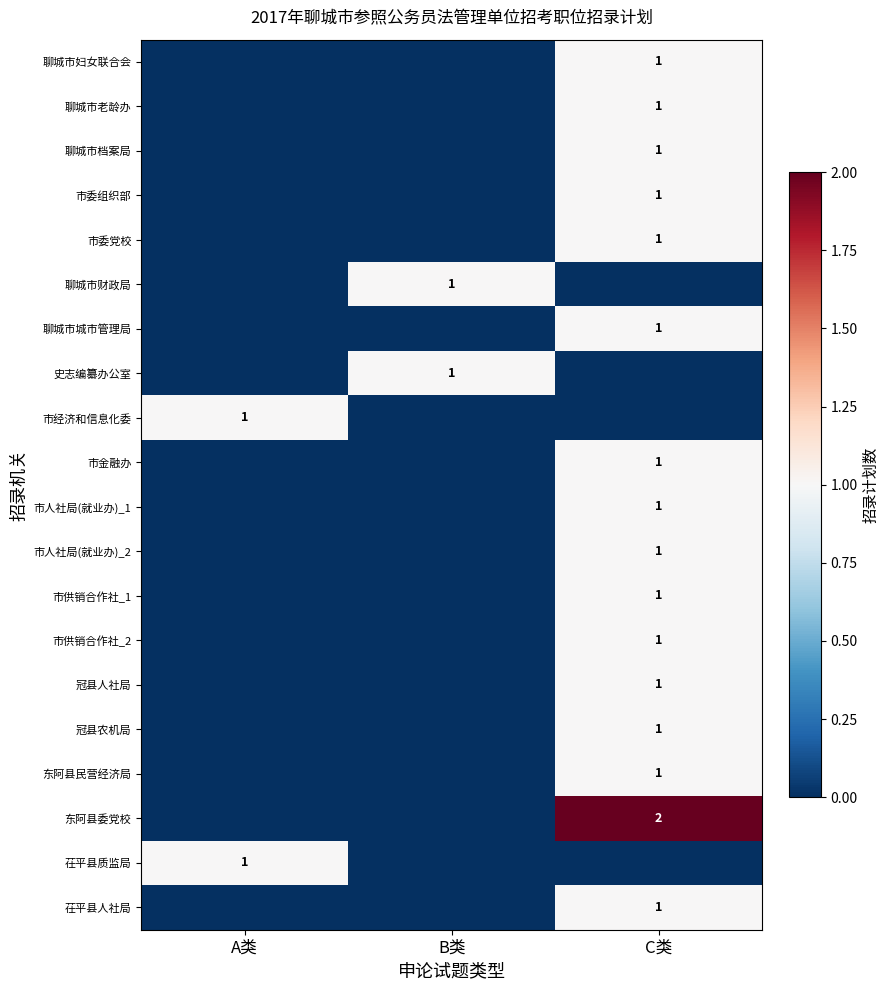

Is it true that 市供销合作社_1 equals 2 at C类?

False